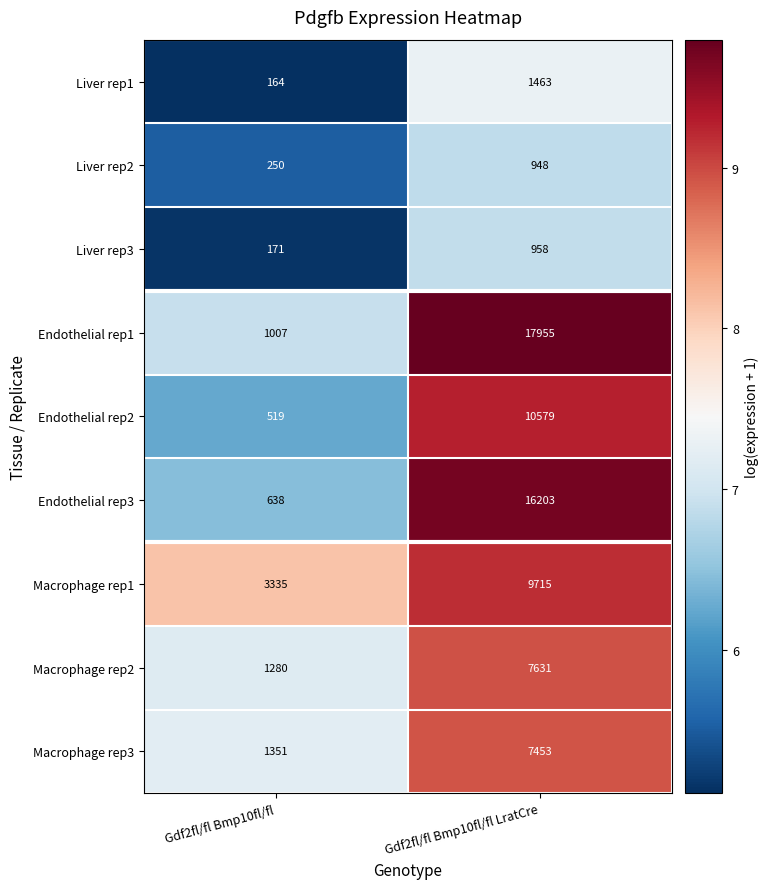

How many data points does each series have?

2